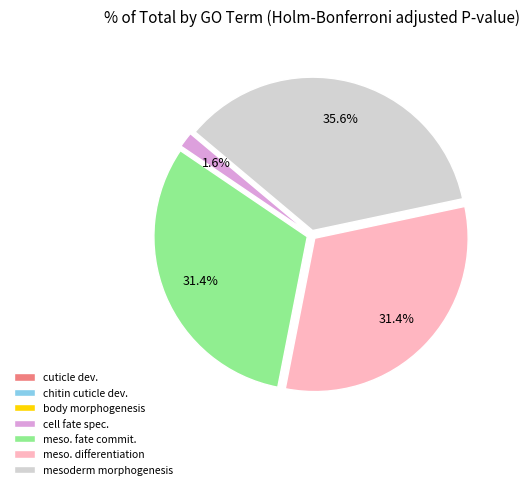

Which has a higher value, mesoderm morphogenesis or meso. fate commit.?

mesoderm morphogenesis